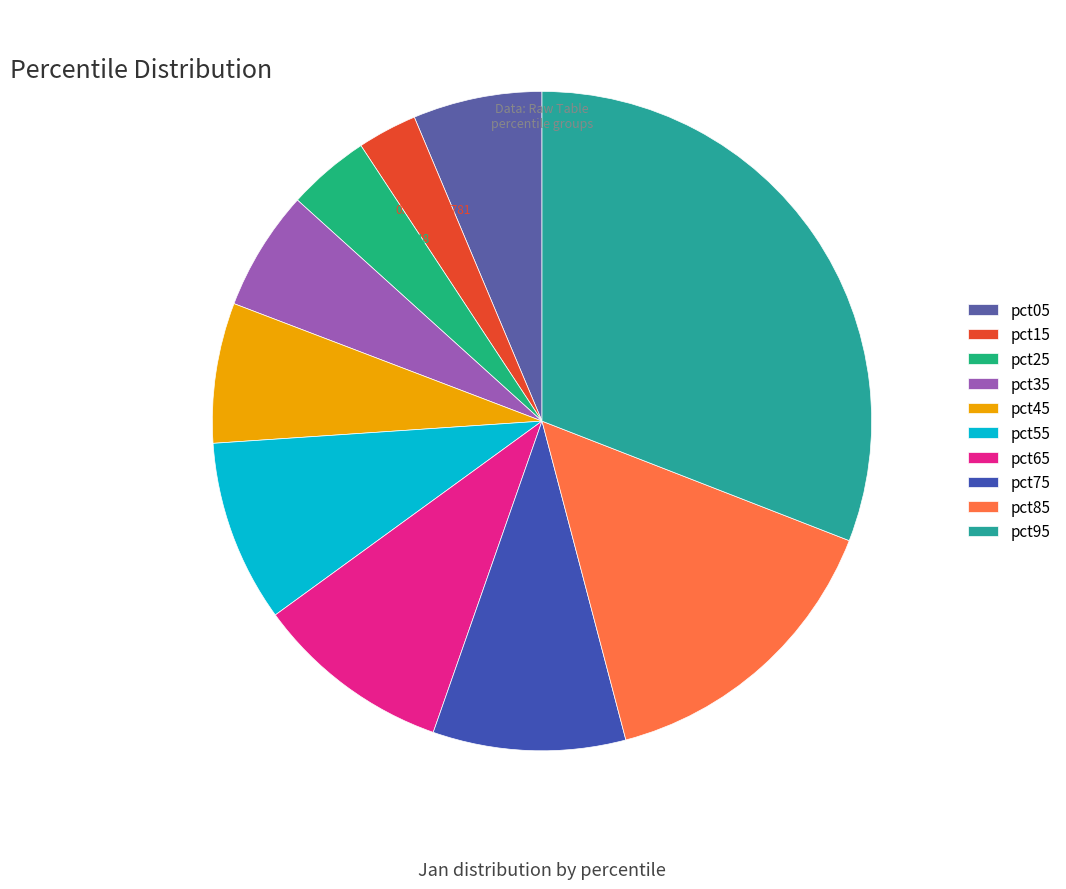

Which category has the biggest portion of the pie?

pct95